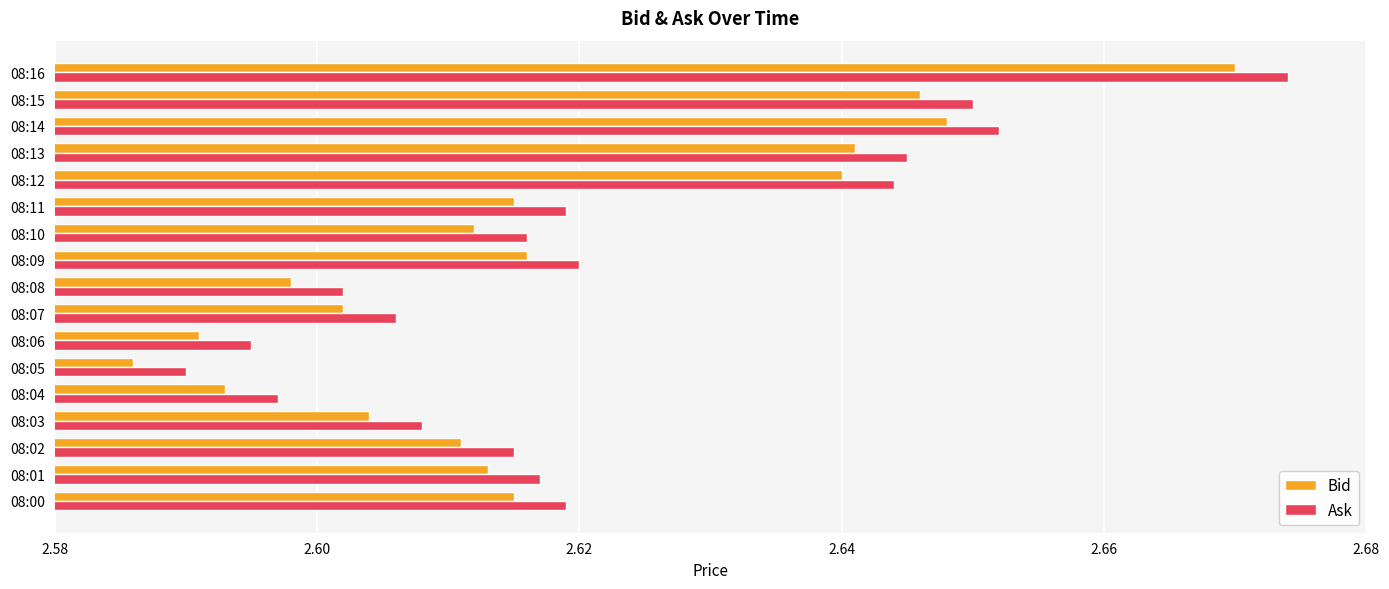

What are all the series names shown in the legend?

Bid, Ask